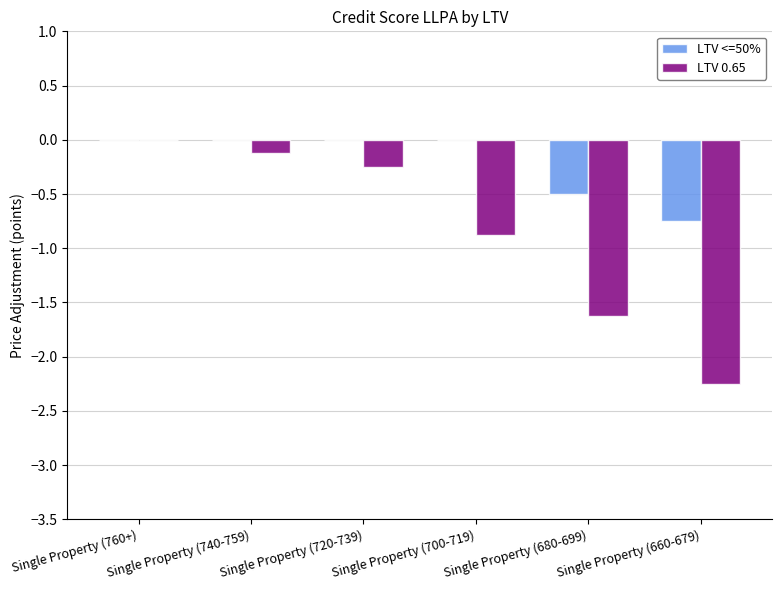

What are all the series names shown in the legend?

LTV <=50%, LTV 0.65